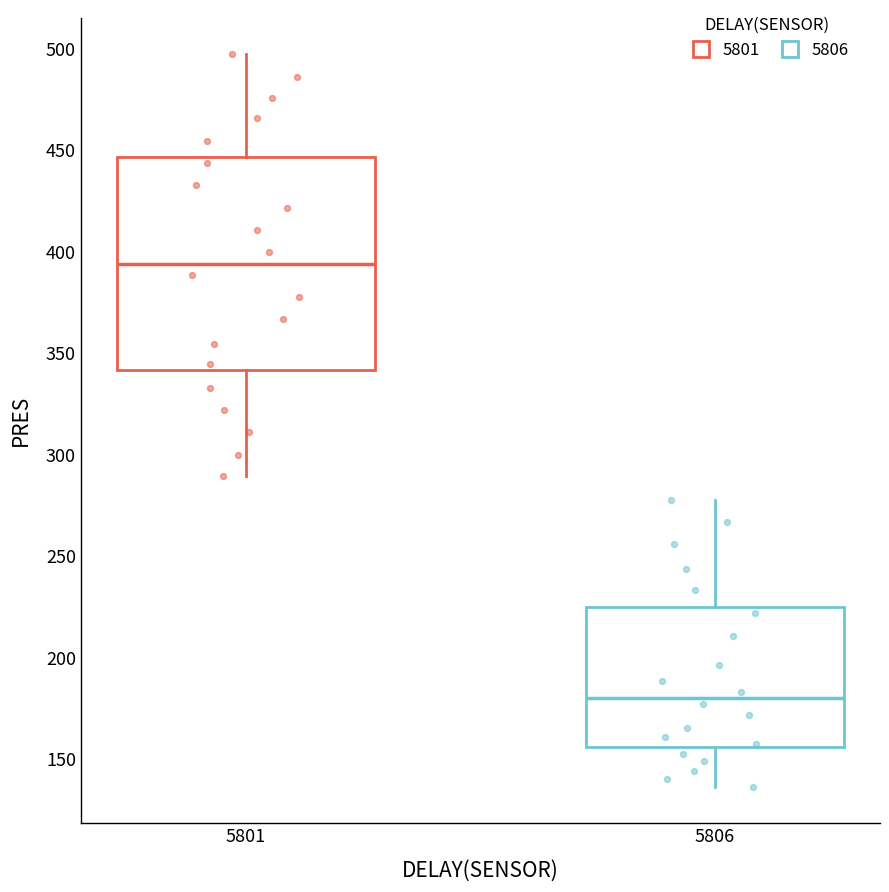

Which box's median line is the lowest?

5806